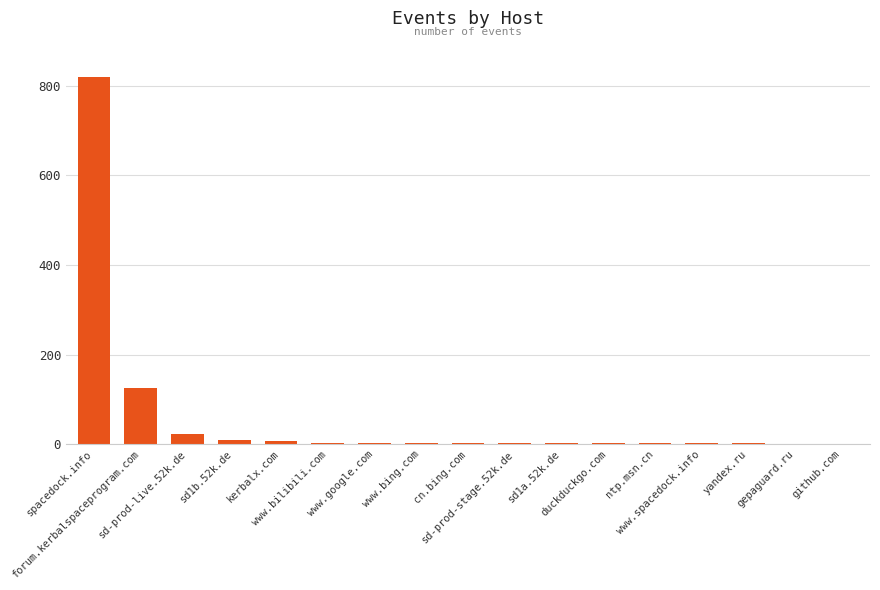

Are the bars grouped side by side (vs. stacked)?

No